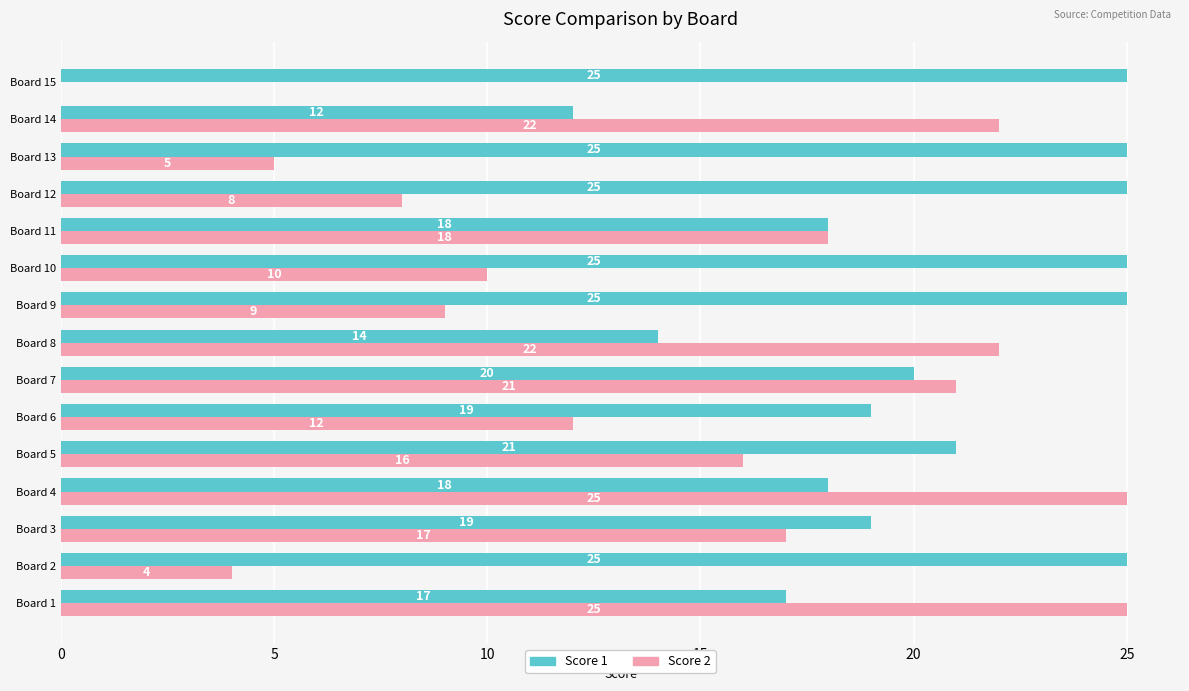

True or false: Score 1 has a value of 7 at Board 11.

False